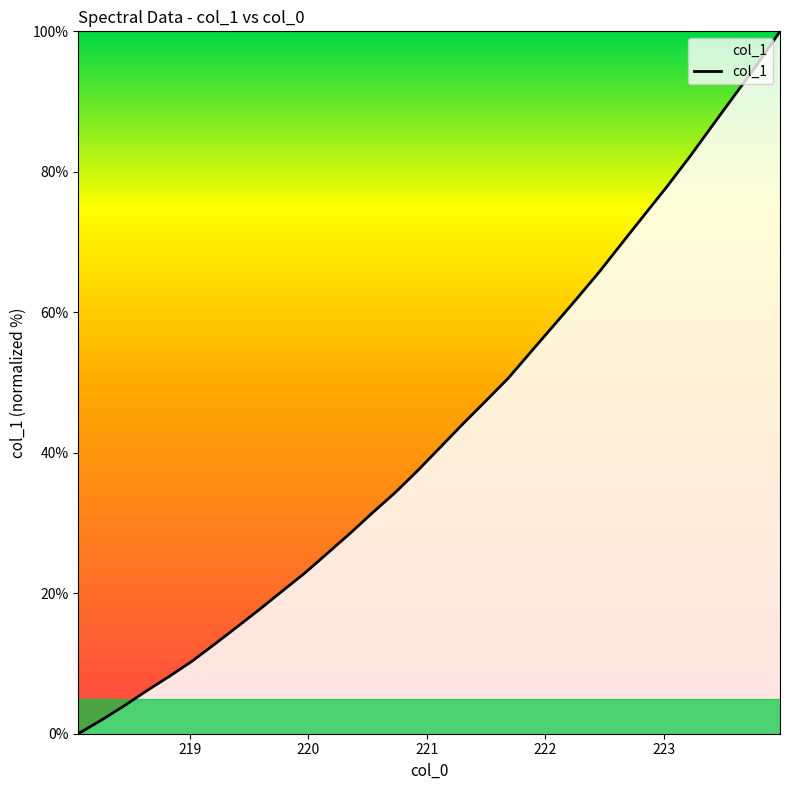

What is the maximum value shown in the chart?

100.0